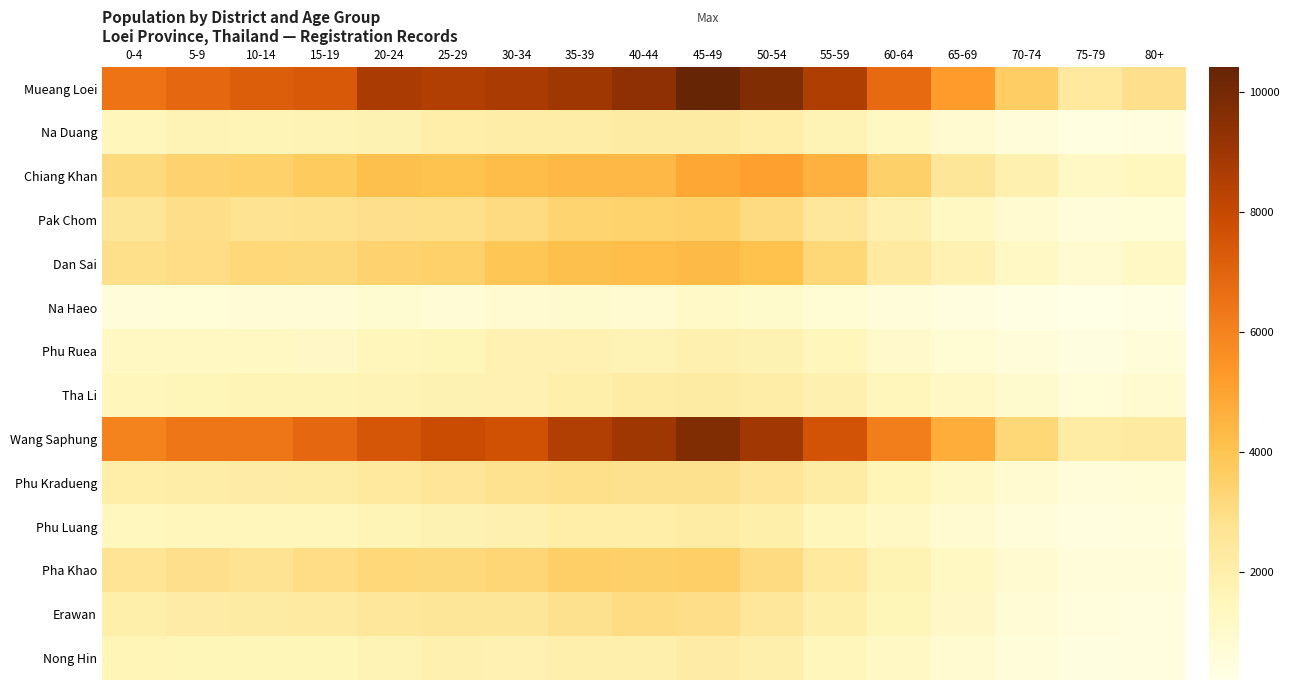

Rank the series at 65-69 from highest to lowest value.

Mueang Loei, Wang Saphung, Chiang Khan, Dan Sai, Pak Chom, Pha Khao, Phu Kradueng, Tha Li, Erawan, Nong Hin, Phu Luang, Na Duang, Phu Ruea, Na Haeo